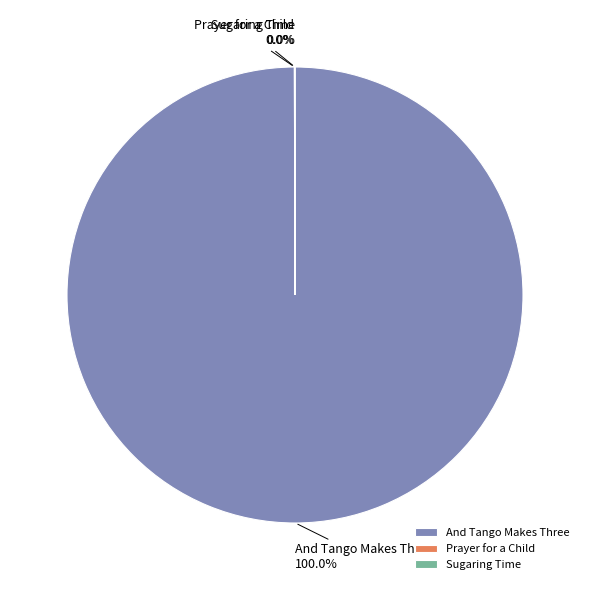

What is the largest slice in the pie chart?

And Tango Makes Three